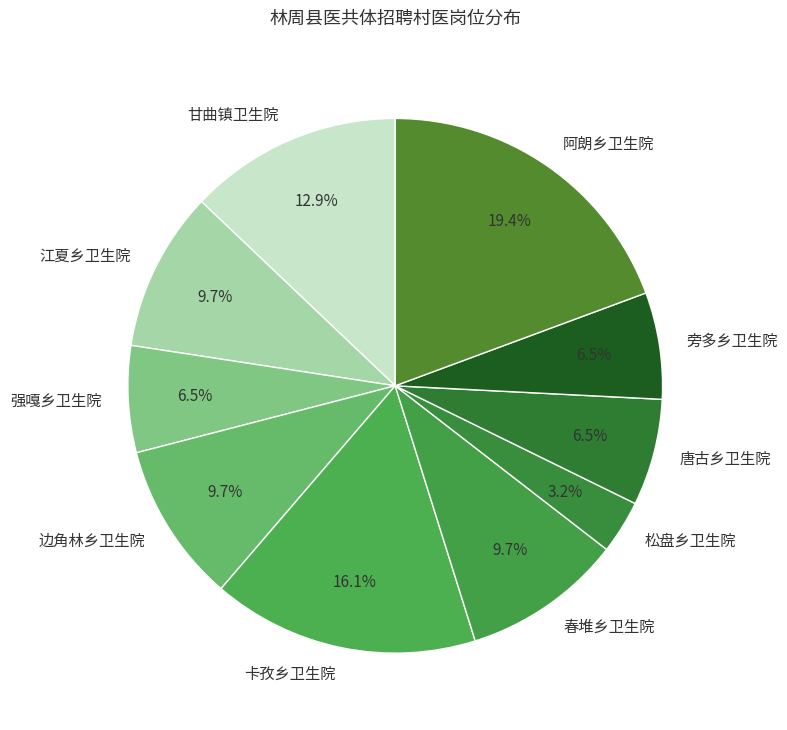

Approximately how many times larger is the value at 阿朗乡卫生院 compared to 春堆乡卫生院?

2.0